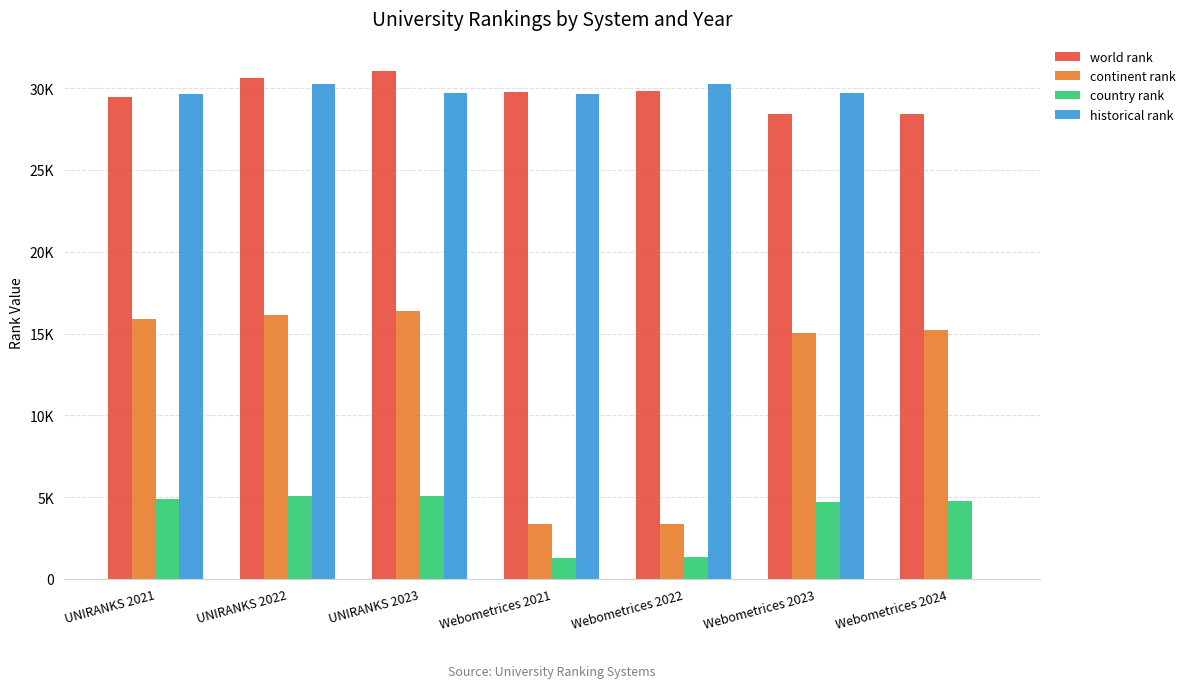

Are the bars horizontal?

No